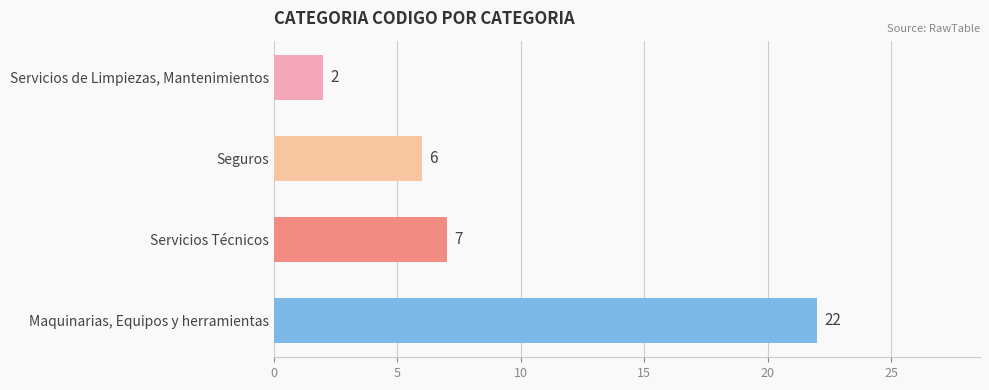

True or false: the data shows 6 at Seguros.

True